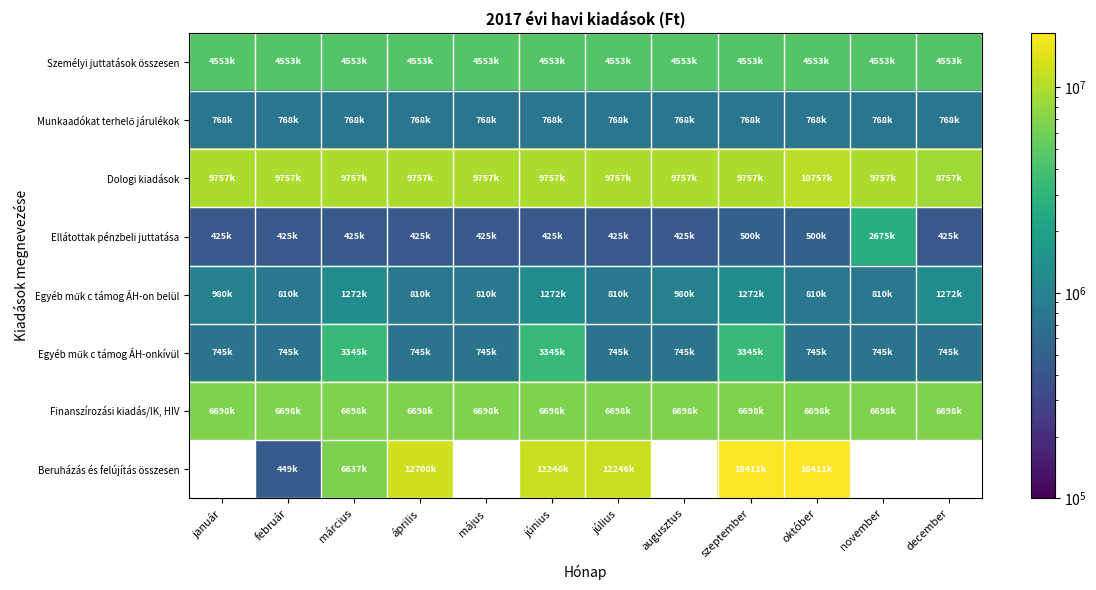

At how many categories does at least one series exceed 6125143?

12